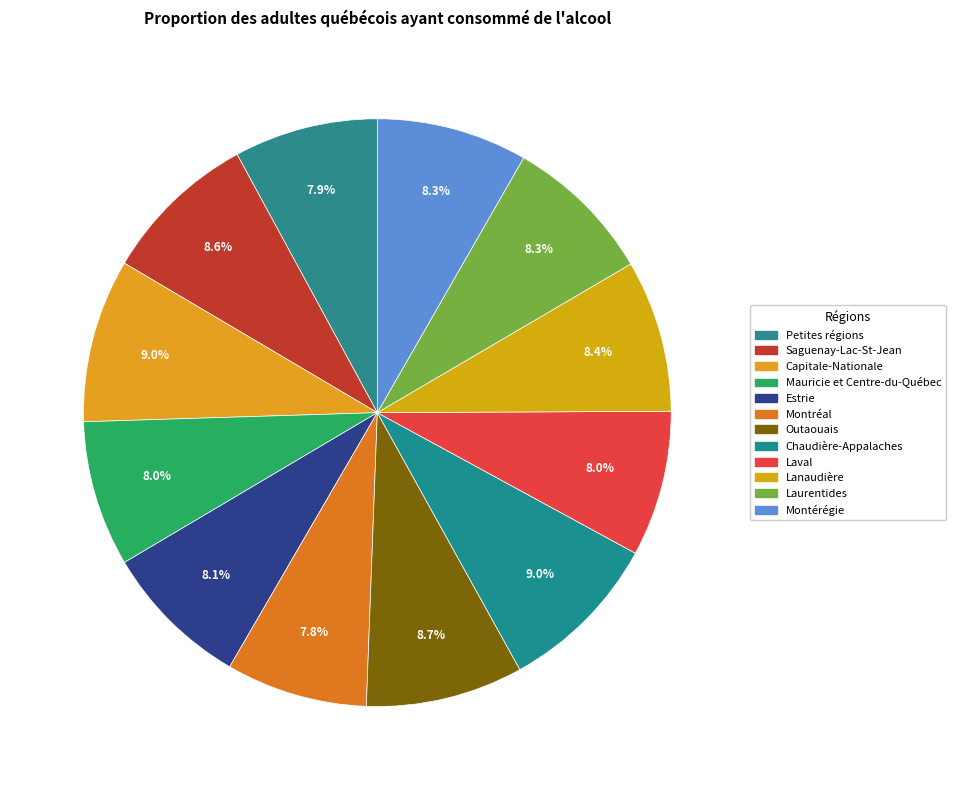

Combined, do Saguenay-Lac-St-Jean and Lanaudière account for over 50%?

No